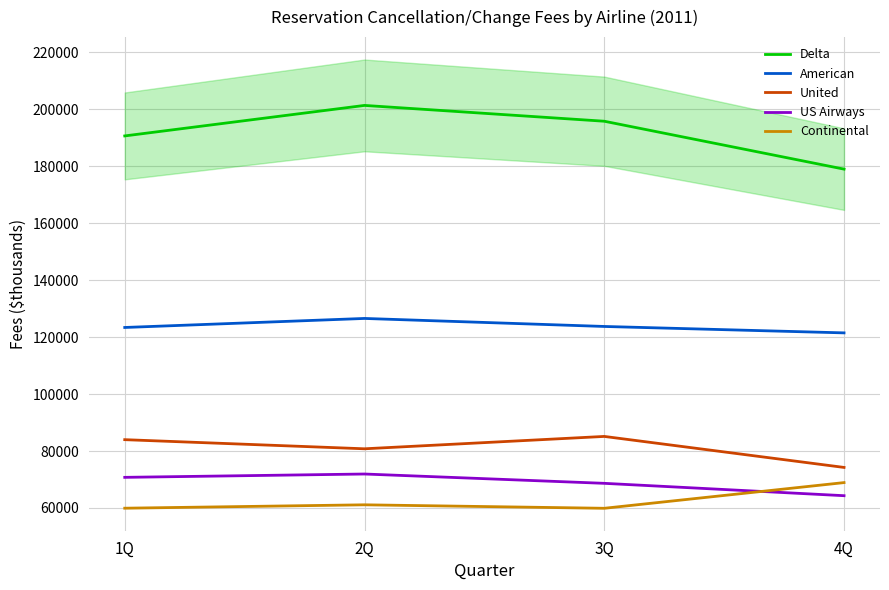

In American, how many points are higher than both neighbors (excluding endpoints)?

1